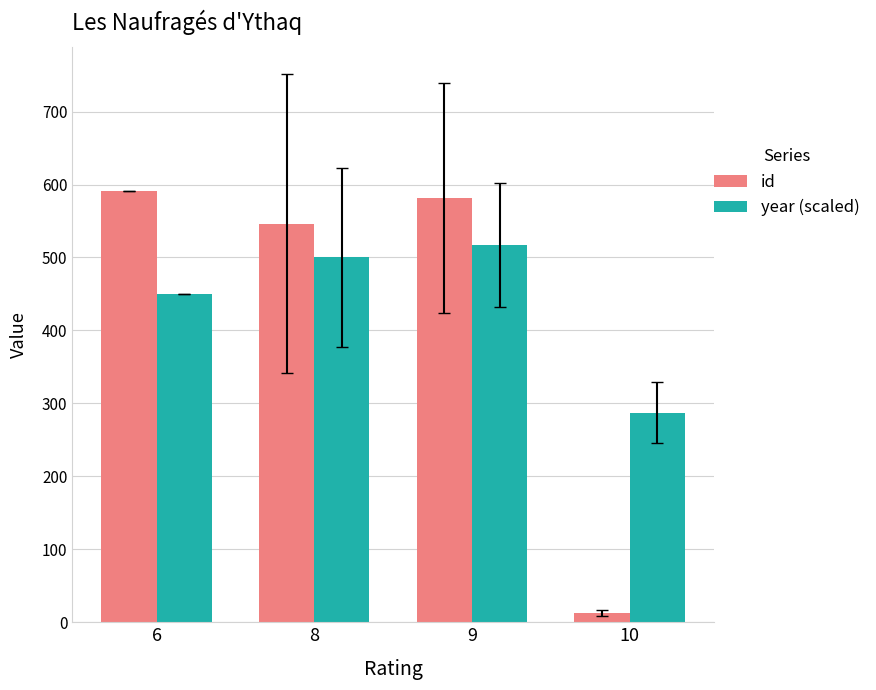

Which series has the widest spread of values?

id